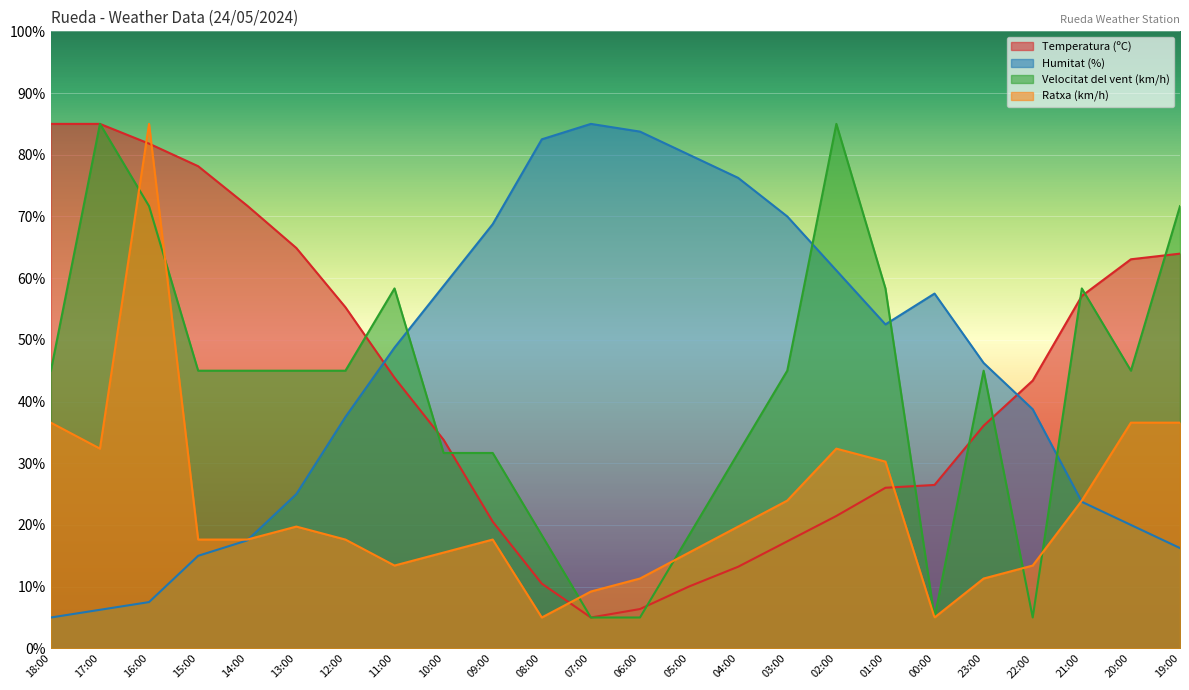

Rank the series at 13:00 from lowest to highest value.

Ratxa (km/h), Humitat (%), Velocitat del vent (km/h), Temperatura (ºC)